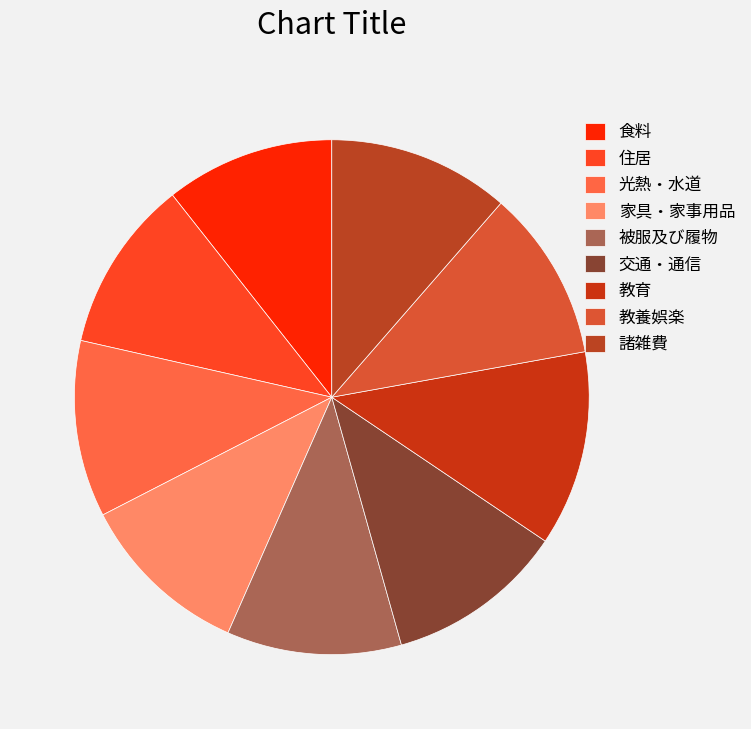

Does 光熱・水道 account for over 50% of the chart?

No